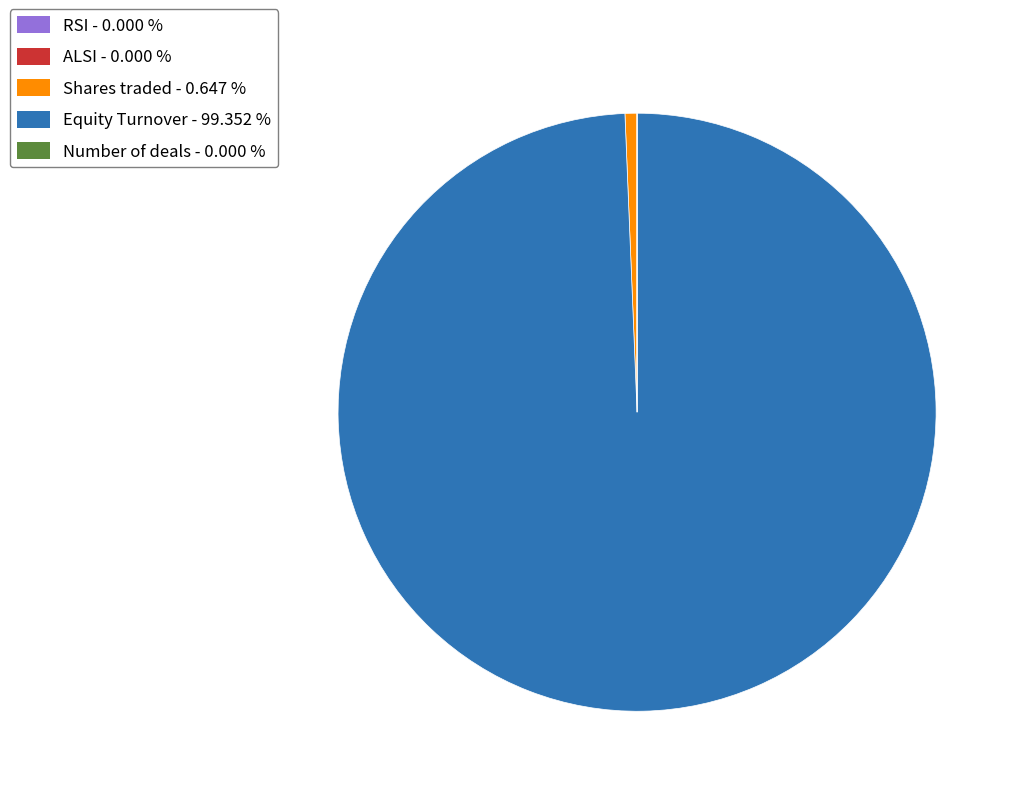

Which slice is the largest?

Equity Turnover